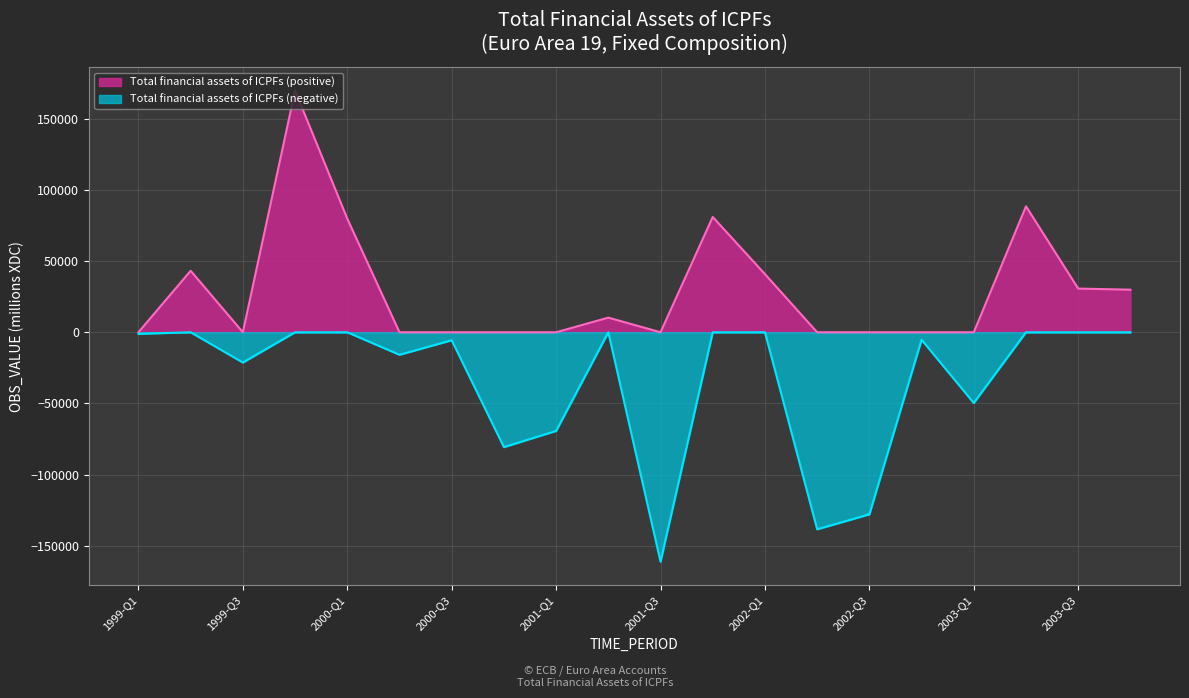

The chart shows a value of 29901.2 at 2003-Q4. True or false?

True